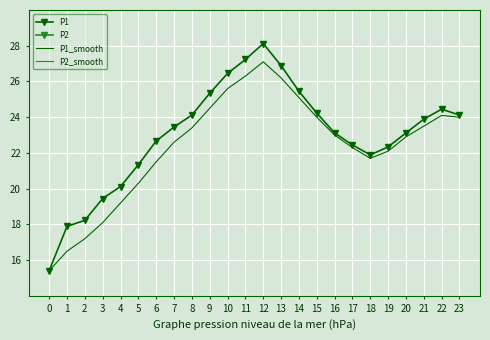

The value of P1 at 17 is 37.0. True or false?

False